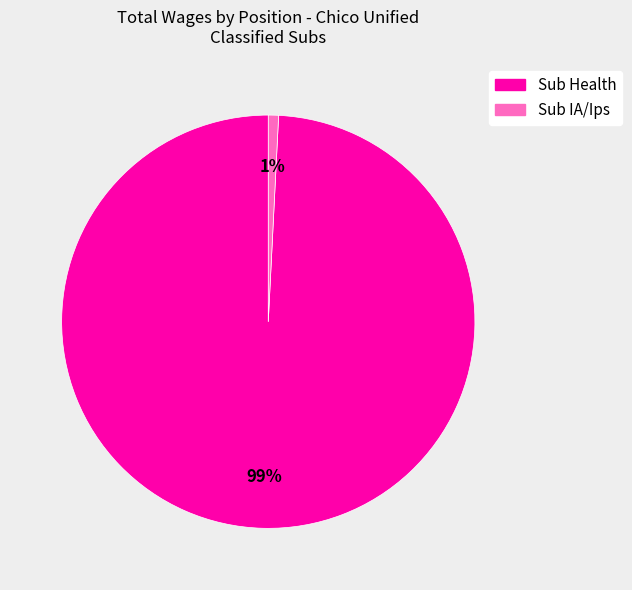

Which slice represents more than half of the pie?

Sub Health